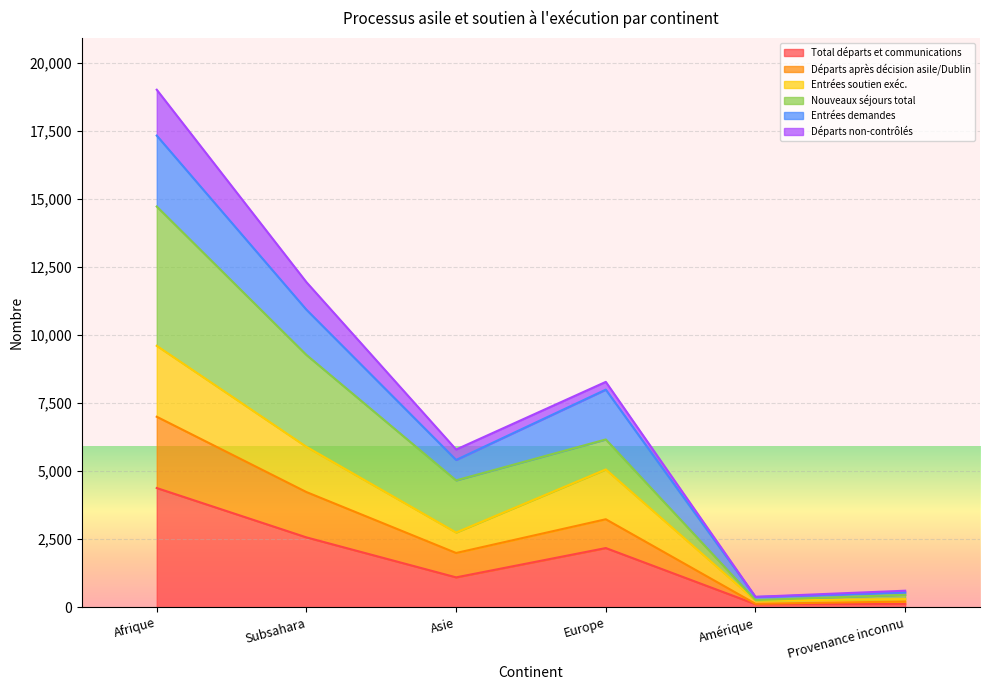

Which category has the highest value across all series?

Afrique